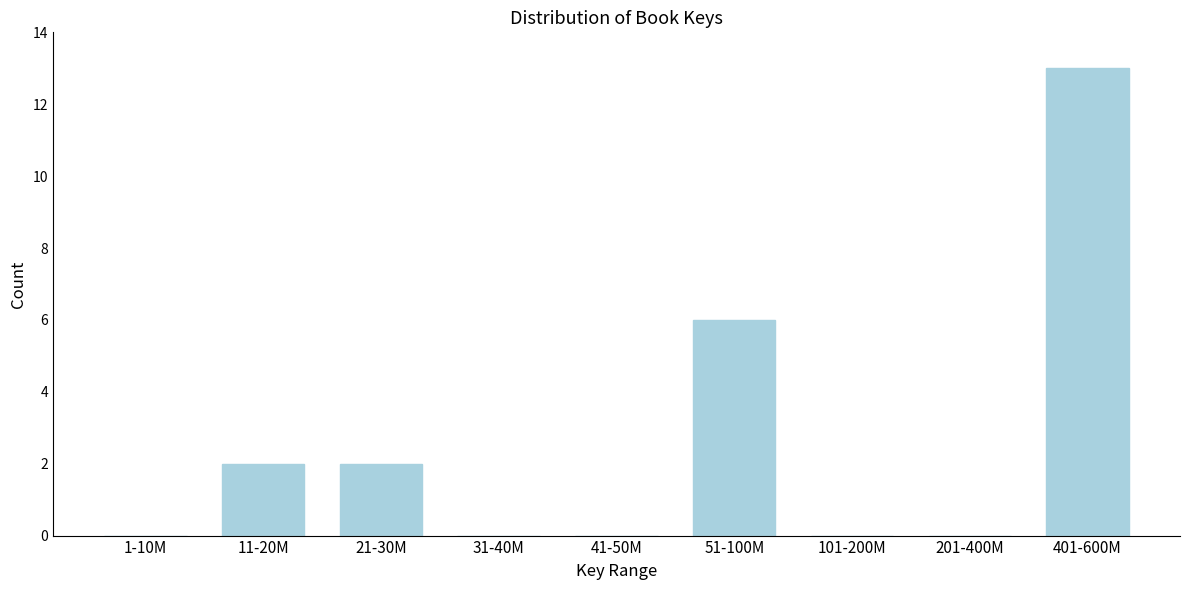

Reading left to right, transcribe all the data shown in this chart.

1-10M=0	11-20M=2	21-30M=2	31-40M=0	41-50M=0	51-100M=6	101-200M=0	201-400M=0	401-600M=13